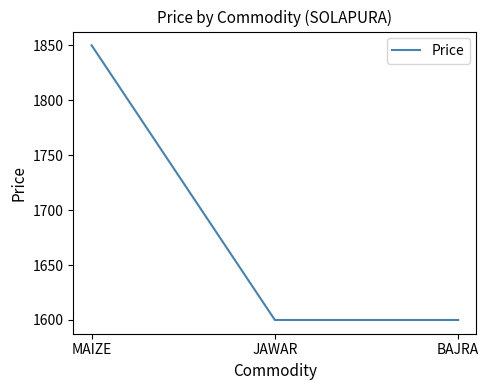

What is the difference between the values at BAJRA and MAIZE?

250